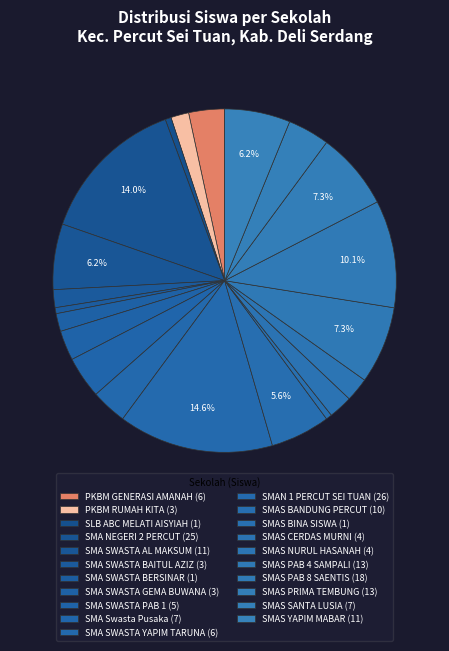

Is there a majority slice in this chart?

No